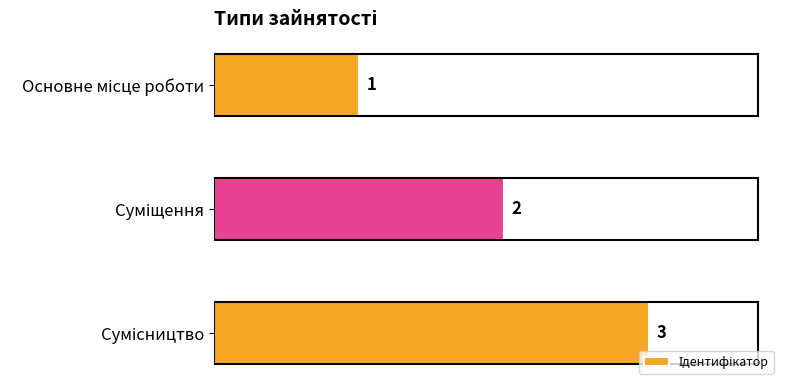

How many values are between 1 and 3?

3